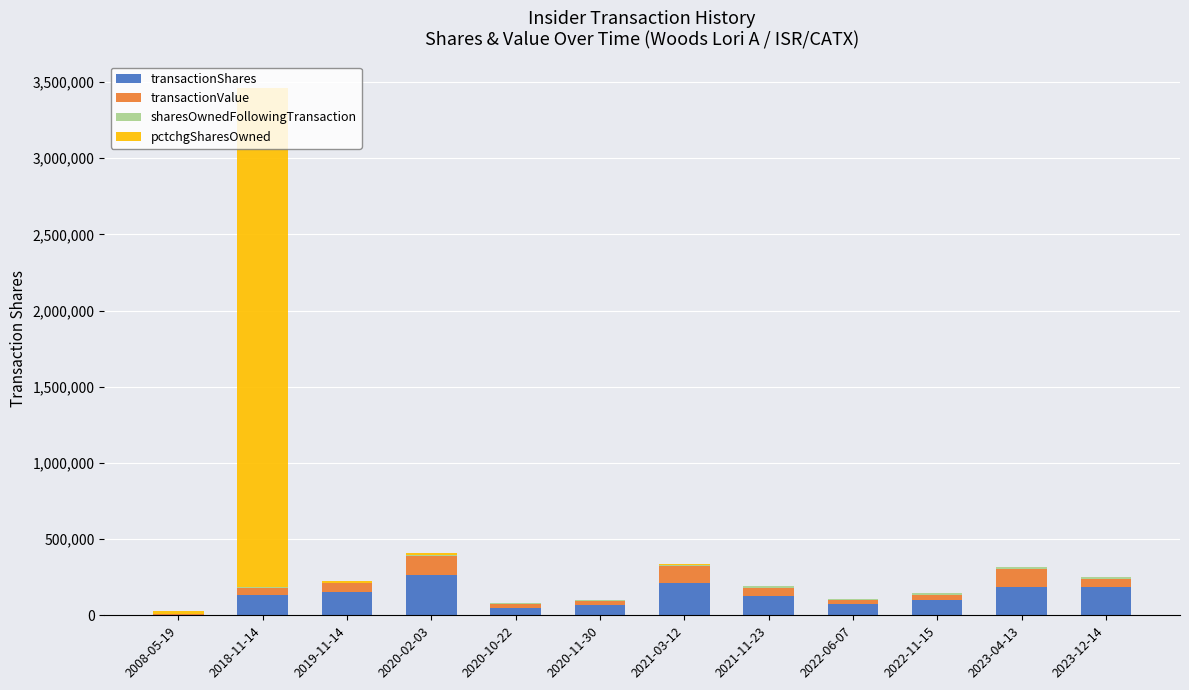

What is the maximum value for transactionShares?

262500.0